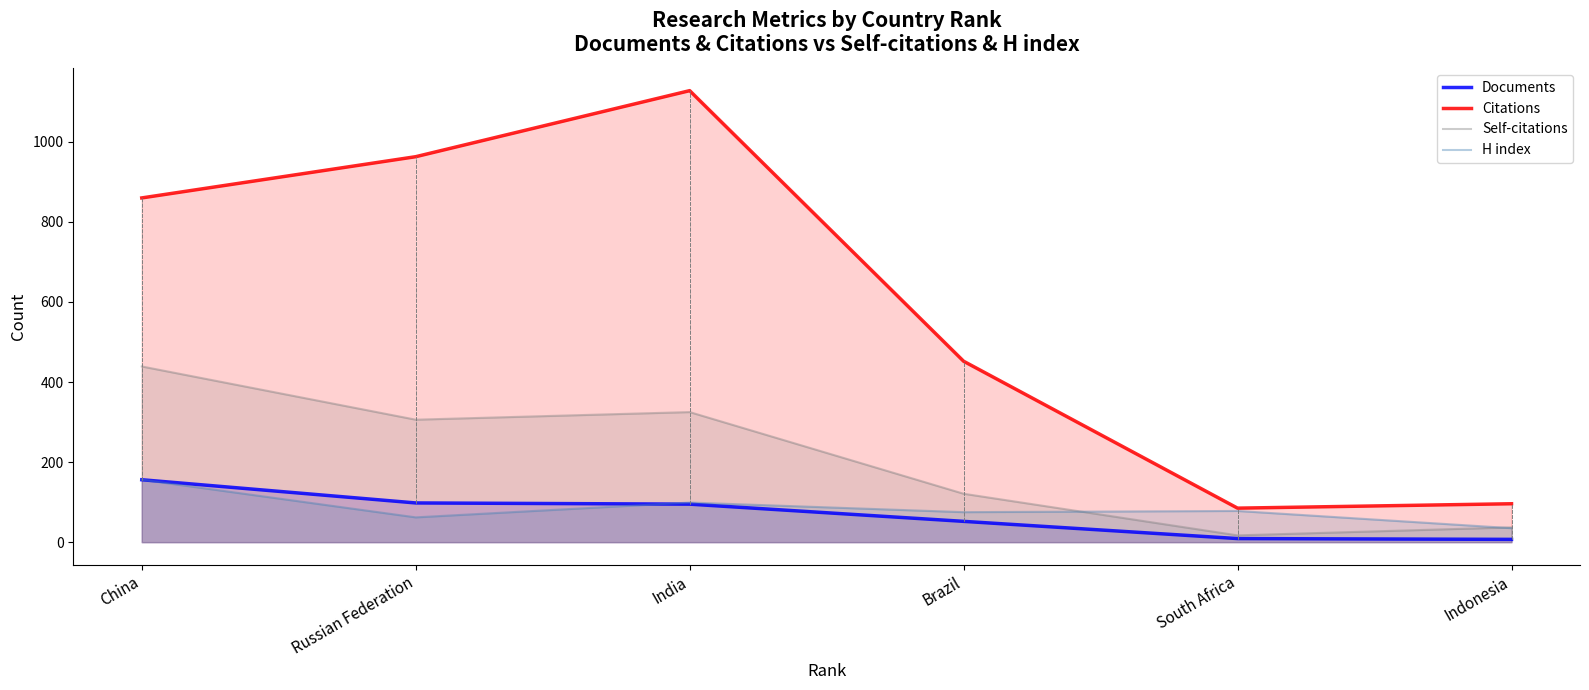

True or false: Documents has more than 1 interior local peaks.

False